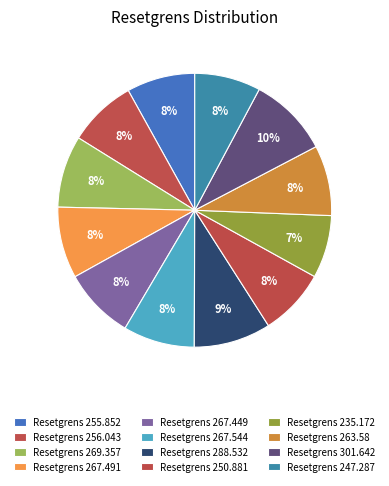

How many segments does this pie chart have?

12